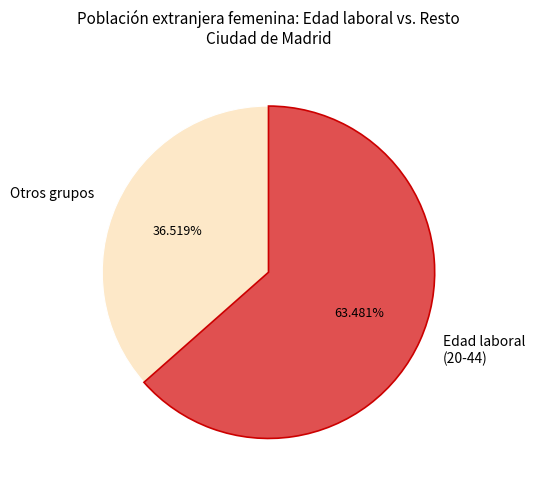

Count the number of slices in the pie.

2